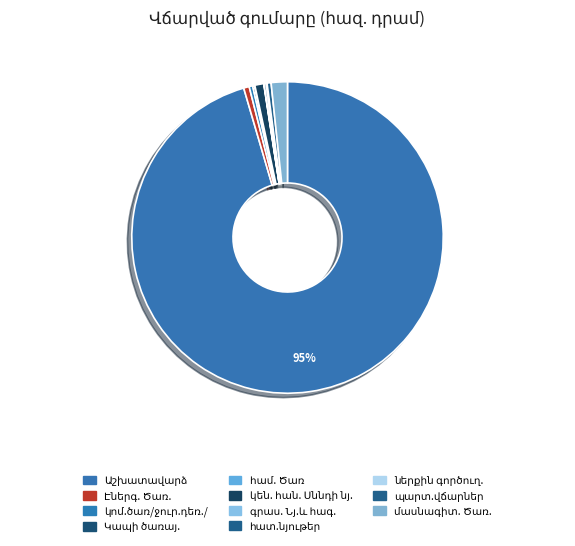

Does Աշխատավարձ account for over 50% of the chart?

Yes